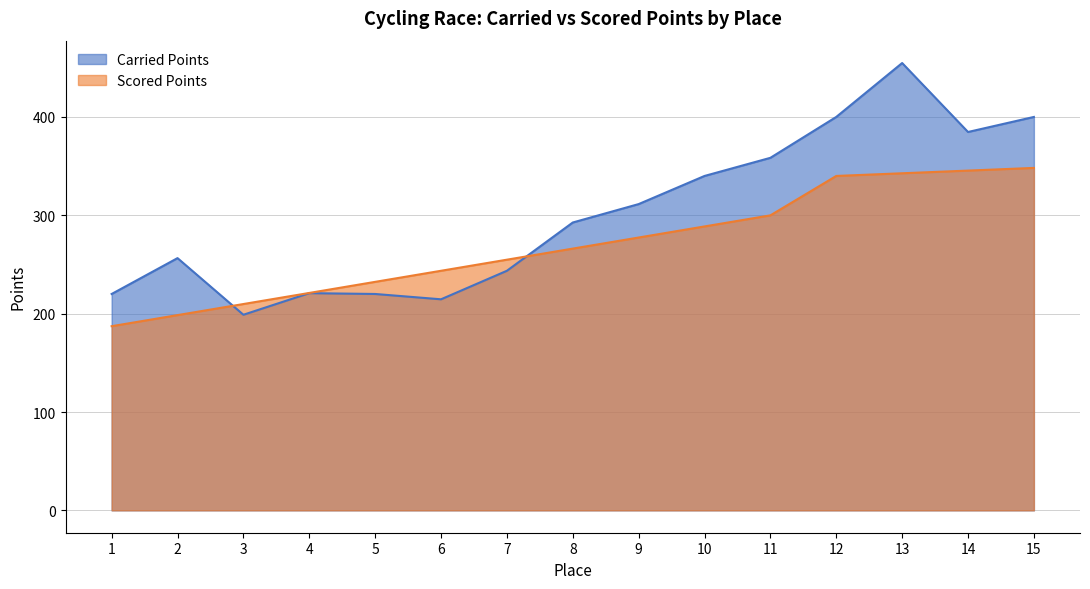

Reading left to right, list all the values displayed in this chart.

Carried Points: 220.0	256.5	198.9	220.8	220.0	214.6	243.6	292.7	311.4	340.0	358.4	400.0	454.8	384.7	400.0
Scored Points: 187.2	198.5	209.8	221.1	232.3	243.6	254.9	266.1	277.4	288.7	299.9	340.0	342.7	345.4	348.2